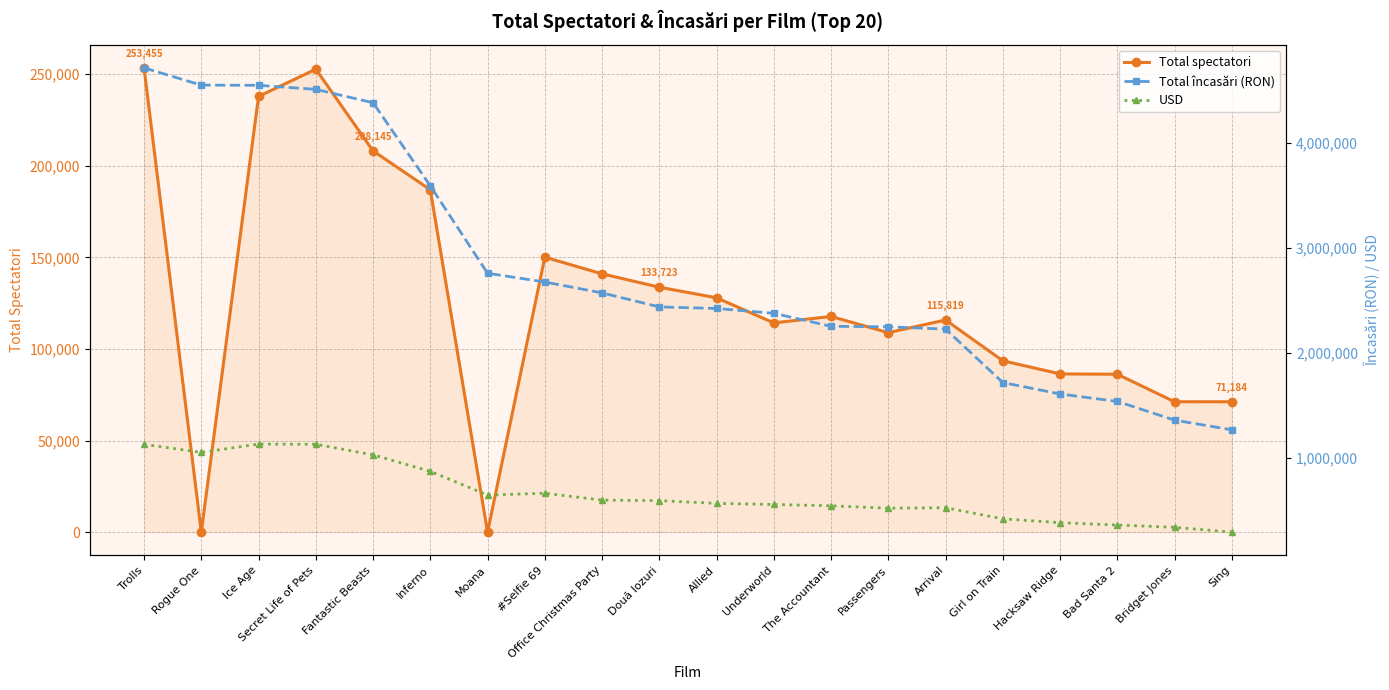

Reading right to left, extract all data points from this chart.

Total spectatori: 71184.0	71173.0	86199.0	86387.0	93558.0	115819.0	108906.0	117738.0	114249.0	127931.0	133723.0	141013.0	150113.0	6.0	186907.0	208145.0	252743.0	237861.0	3.0	253455.0
Total încasări (RON): 1267682.6	1359694.8	1537797.2	1608506.6	1717745.3	2226243.0	2248098.0	2252860.8	2376399.0	2422522.2	2437612.4	2570855.9	2674319.0	2757850.0	3589950.0	4381156.2	4508282.8	4546824.0	4548475.0	4712742.0
USD: 293636.3	339730.1	361226.2	383789.5	419997.0	526011.1	521401.2	544382.2	556817.4	567322.2	593286.8	598408.6	663585.2	646553.7	872026.5	1029329.5	1129848.6	1131632.1	1052590.4	1129536.6